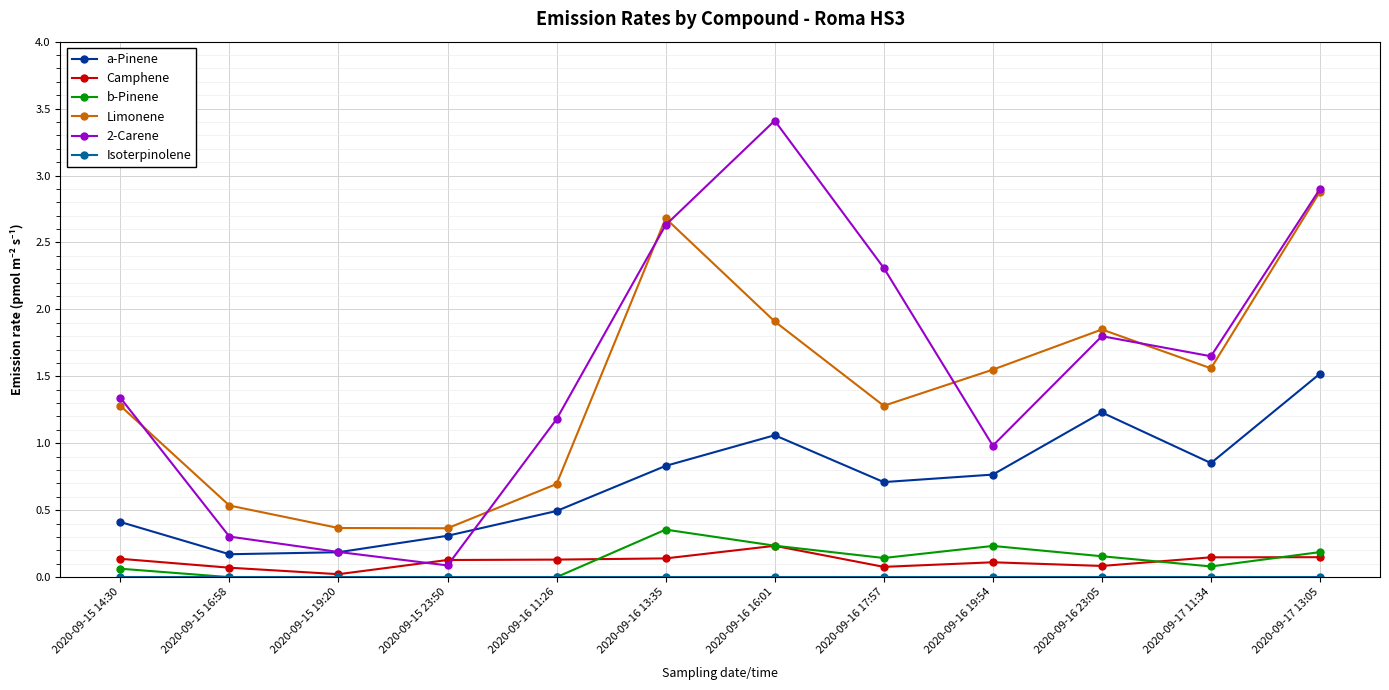

Which series has the largest total across all categories?

2-Carene